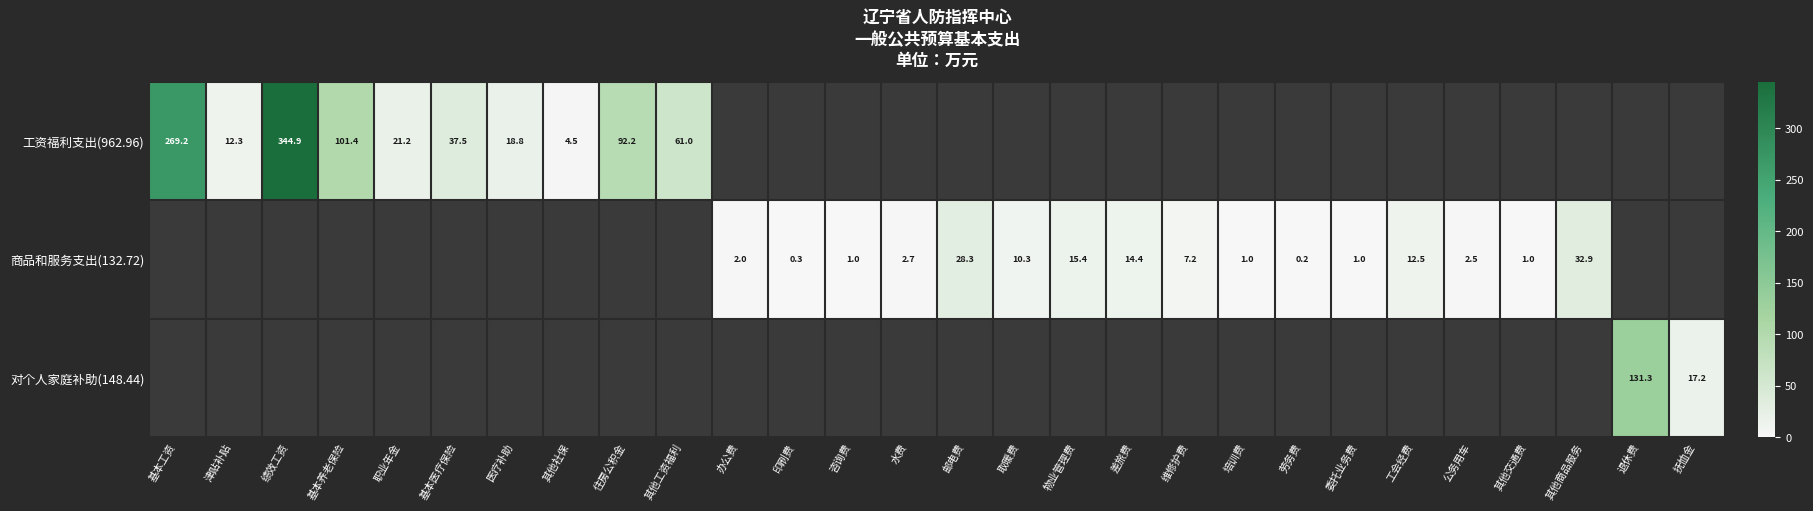

Which label corresponds to the largest value in the chart?

绩效工资